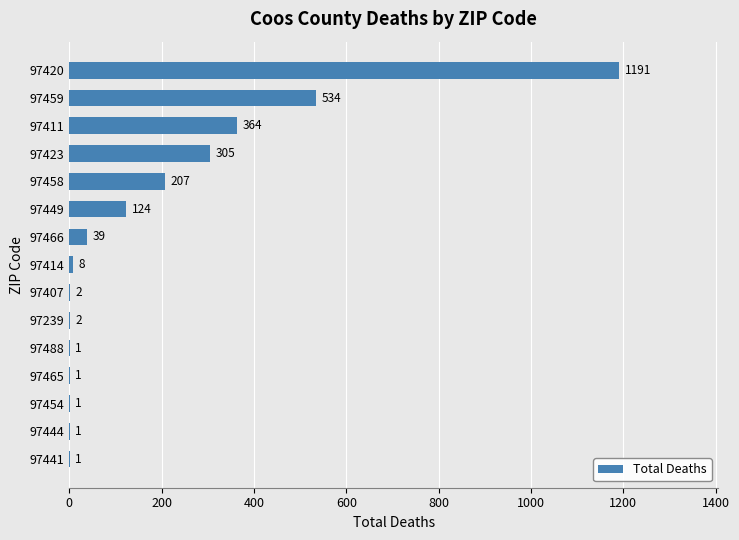

The value at 97420 is 368. True or false?

False